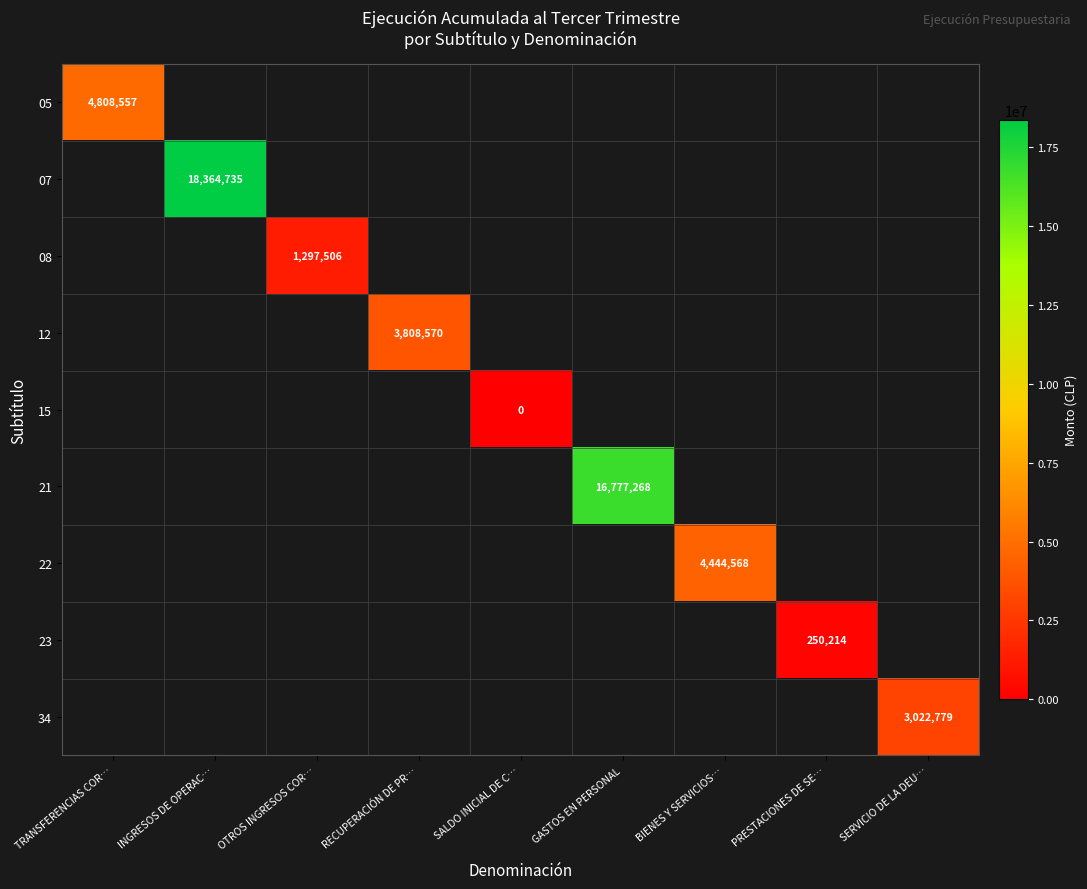

The 22 series shows 4444568 at BIENES Y SERVICIOS…. True or false?

True